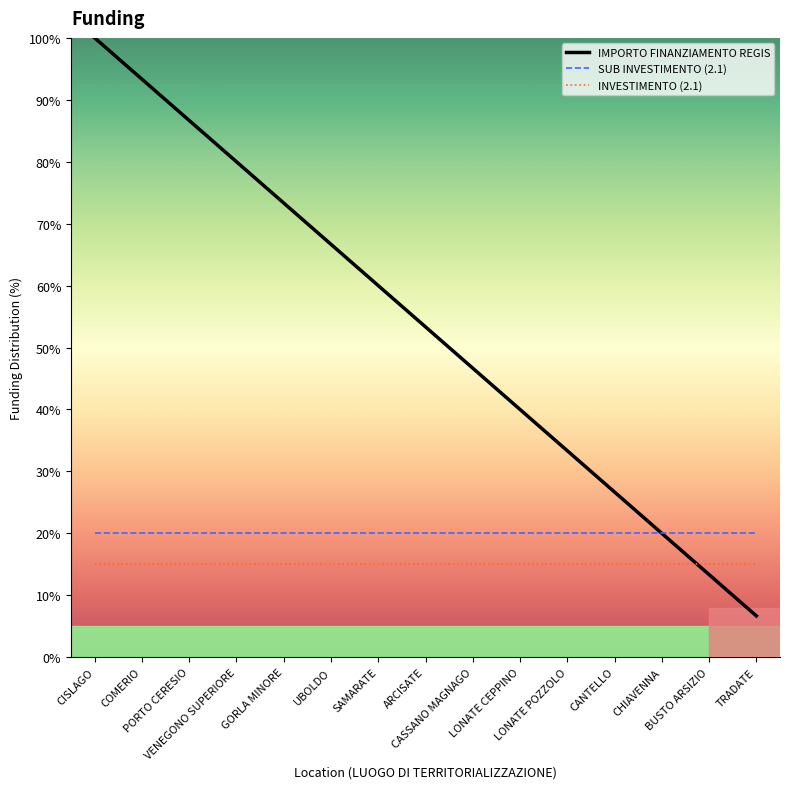

Is the value of SUB INVESTIMENTO (2.1) at LONATE CEPPINO greater than the value of IMPORTO FINANZIAMENTO REGIS at CANTELLO?

No